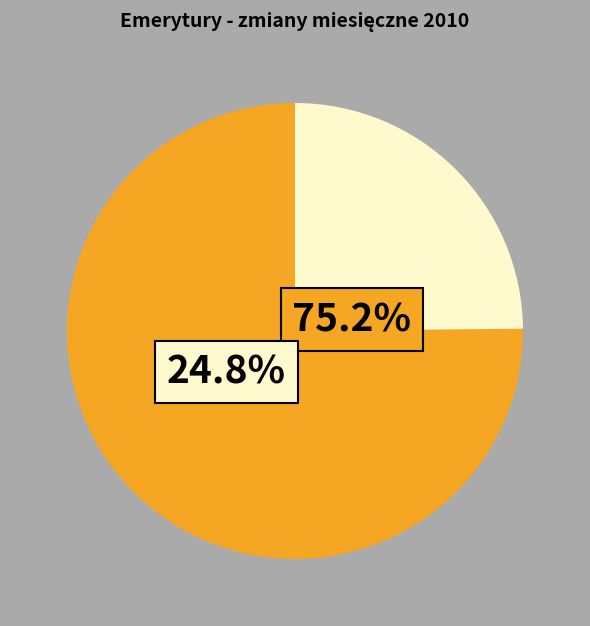

Does 2010 M05 represent more than half of the total?

No